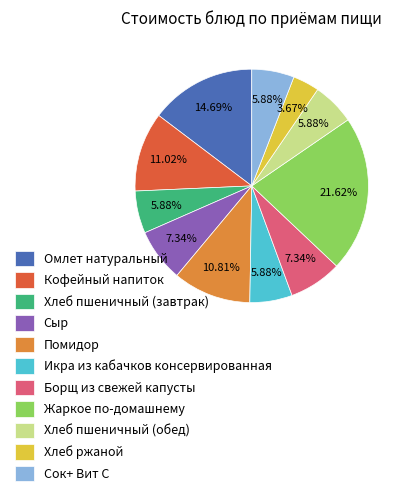

Is it true that Кофейный напиток is 11% of the pie?

True